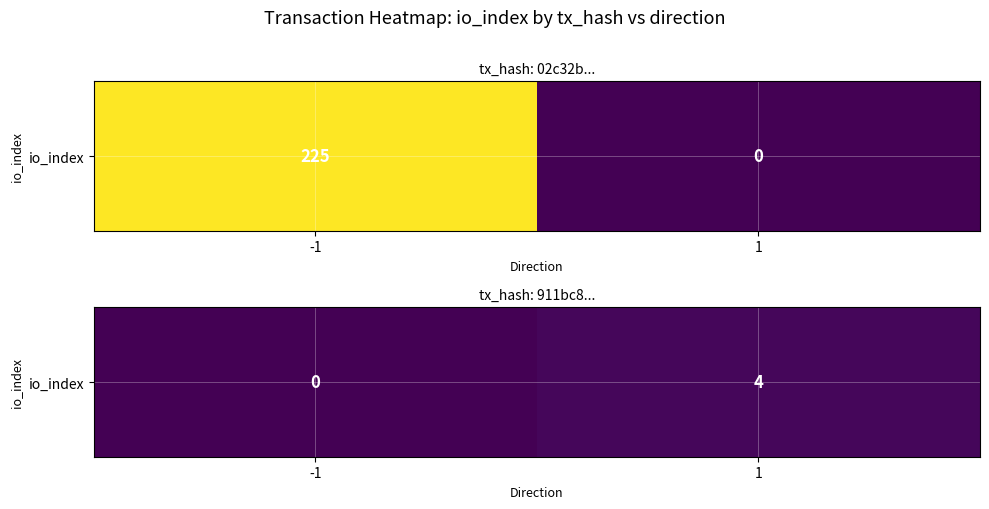

Count the number of categories in the chart.

2